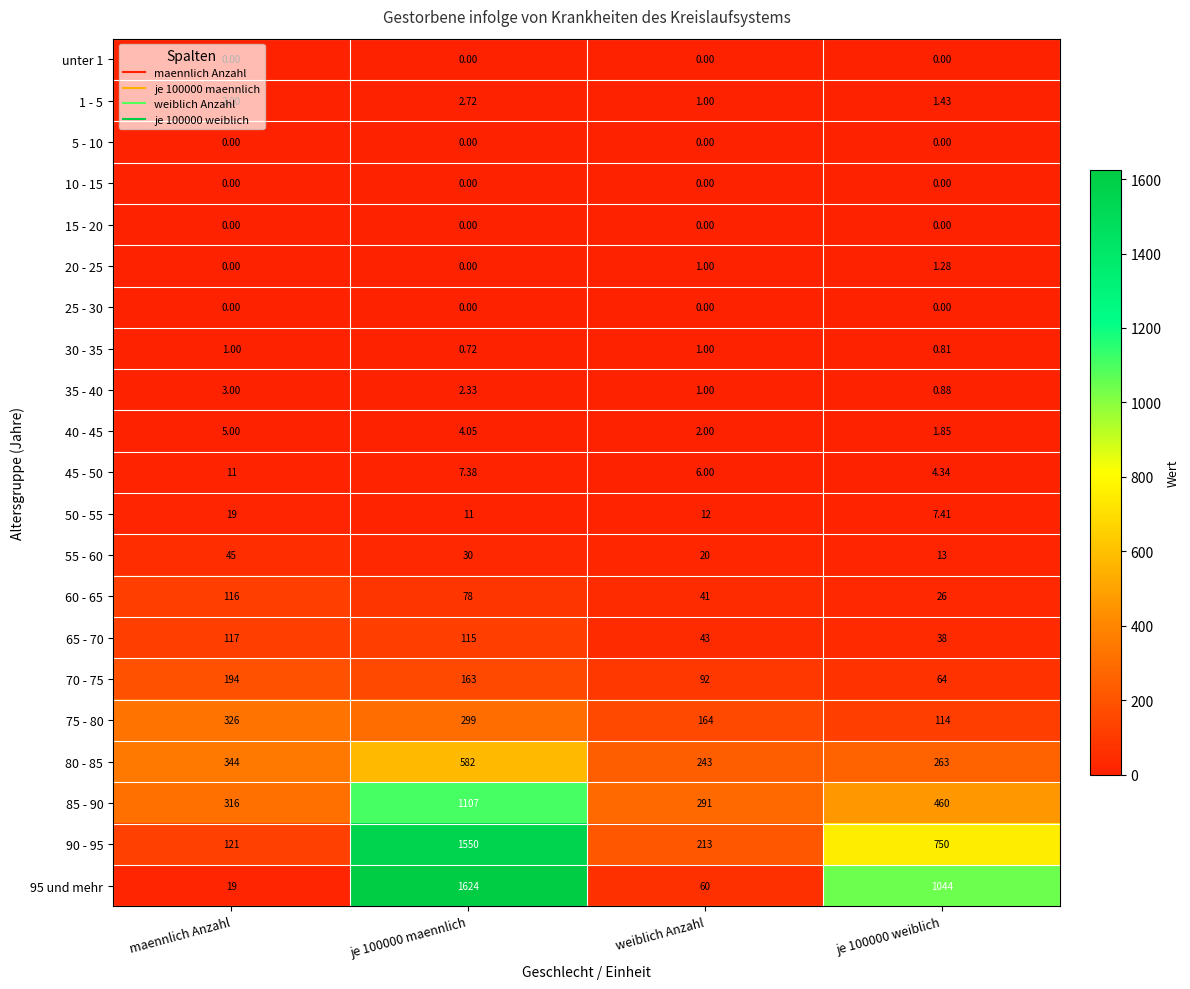

Where does the 75 - 80 series first go above 299?

maennlich Anzahl